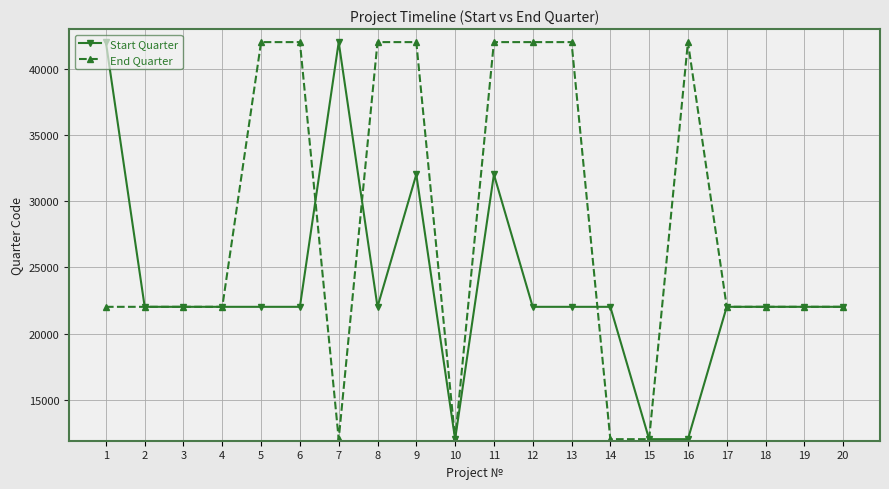

Is it true that End Quarter equals 65274 at 9?

False